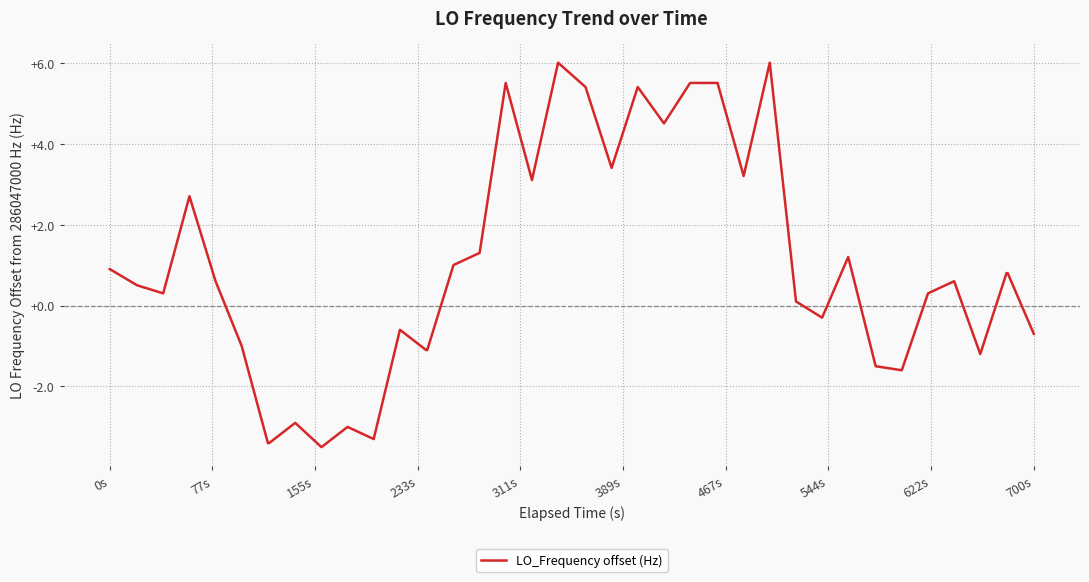

What is the difference between the maximum and minimum values?

9.5